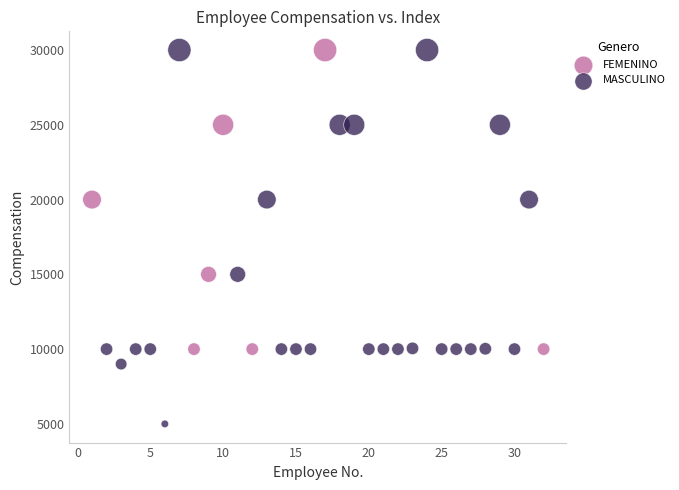

Which series reaches the minimum Y coordinate?

MASCULINO